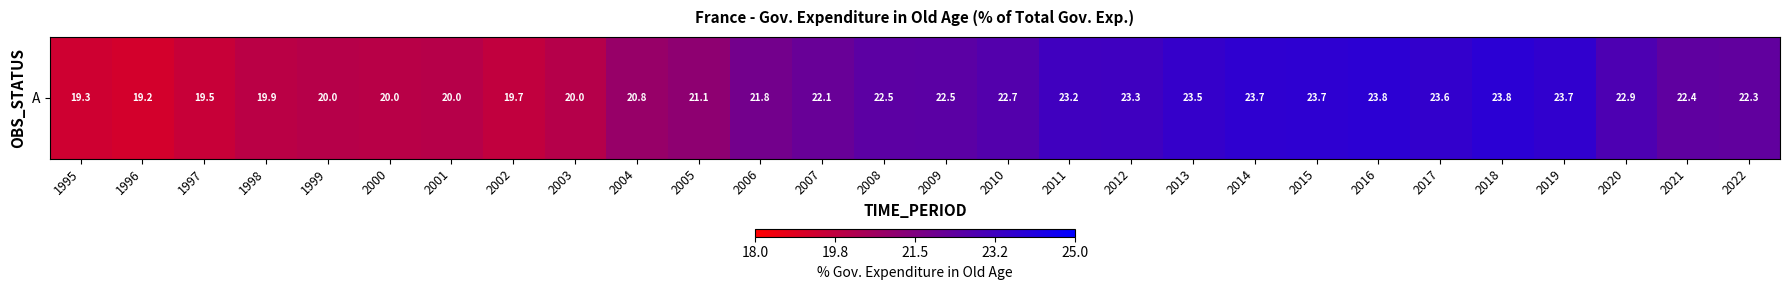

The value at 2019 is 23.7. True or false?

True